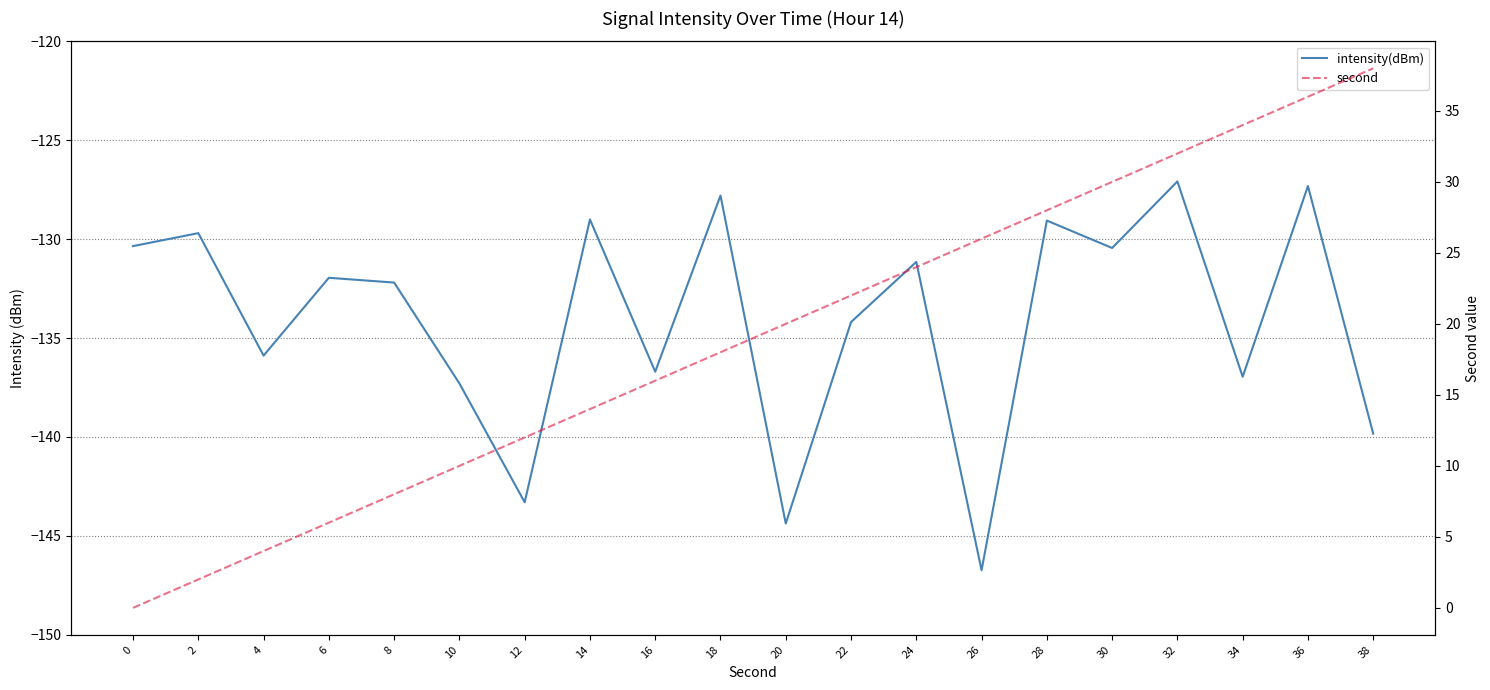

Is it true that intensity(dBm) equals -129.0 at 14?

True